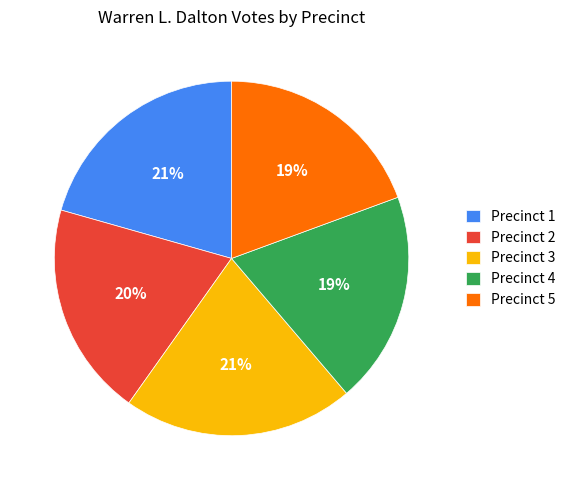

Count the number of slices in the pie.

5